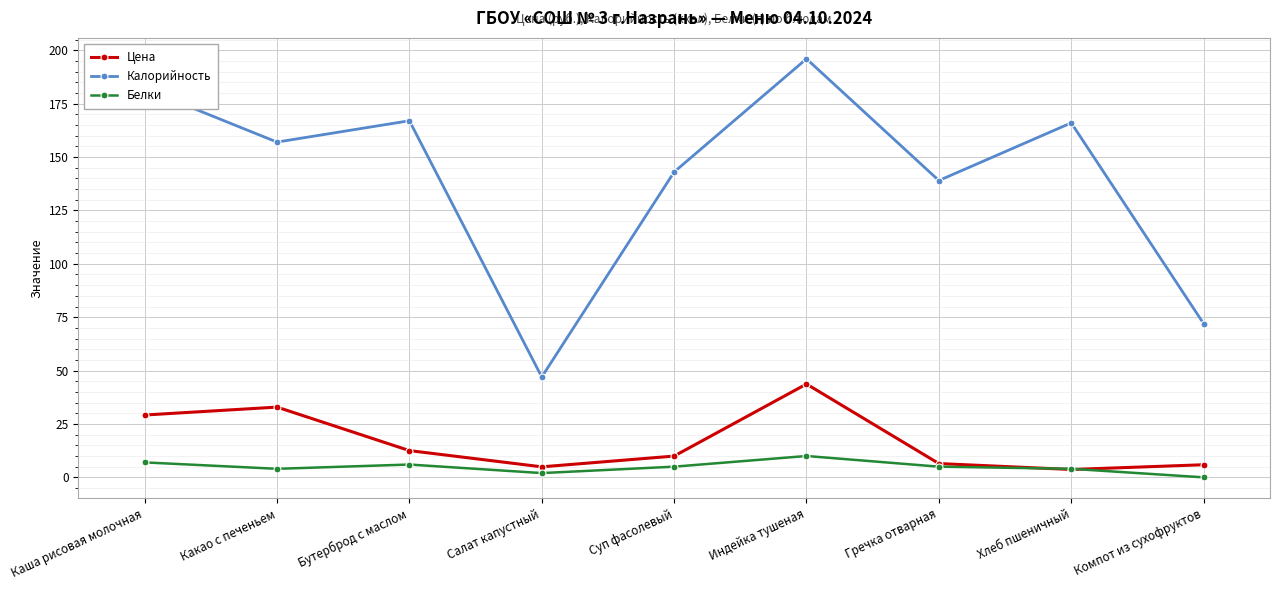

At which category does Калорийность reach its first local peak?

Бутерброд с маслом